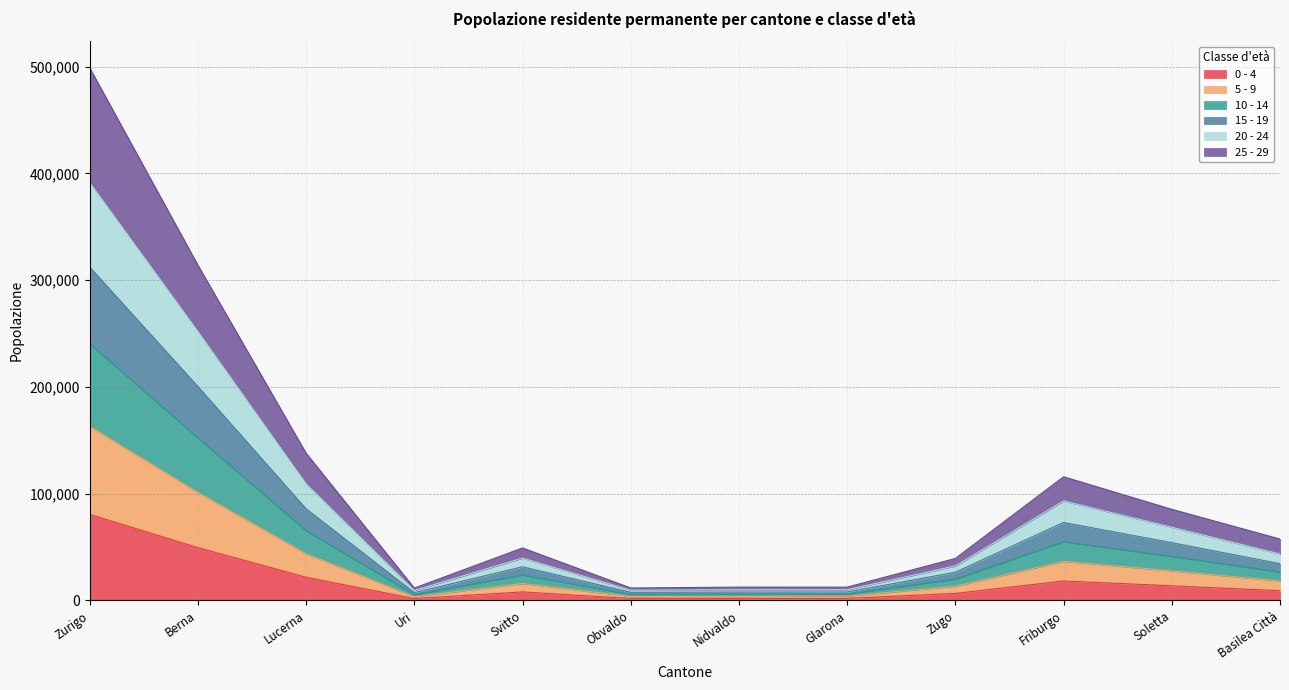

At which category is the sum across all series the highest?

Zurigo